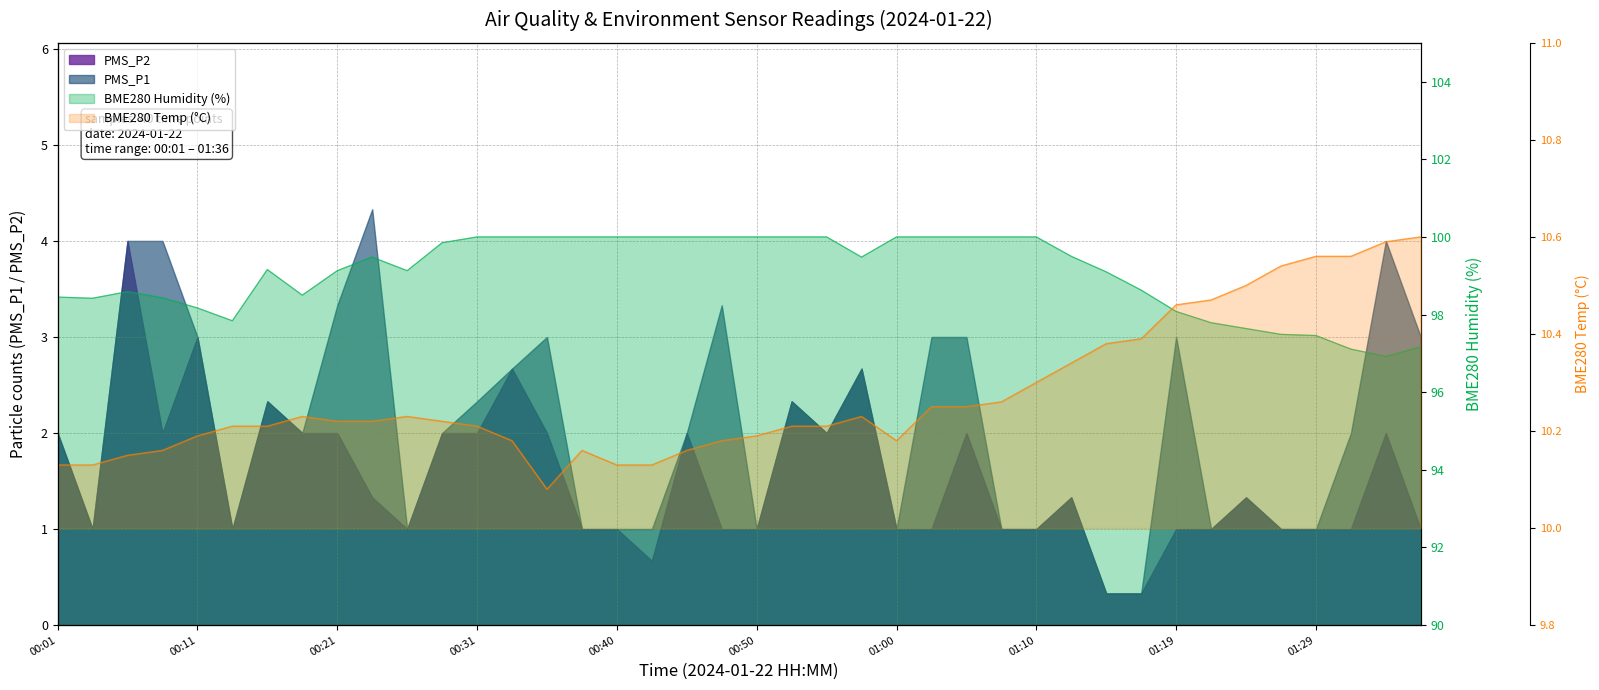

What is the value of the BME280_temperature point at the 20th from the left?

10.2